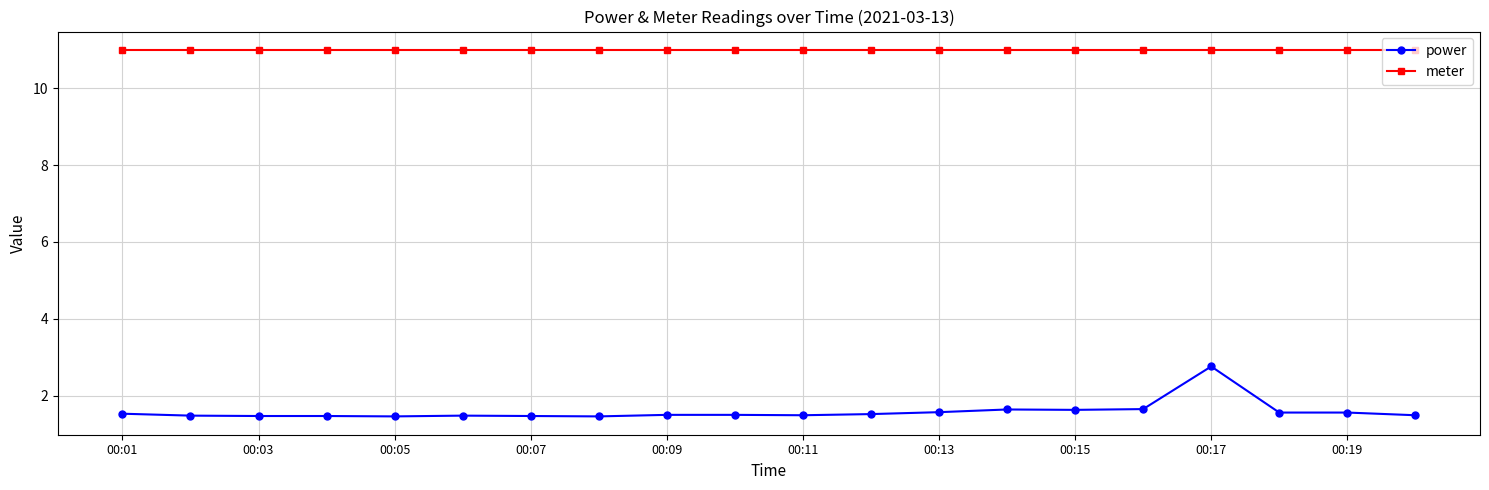

What is the sum of all power values?

31.7